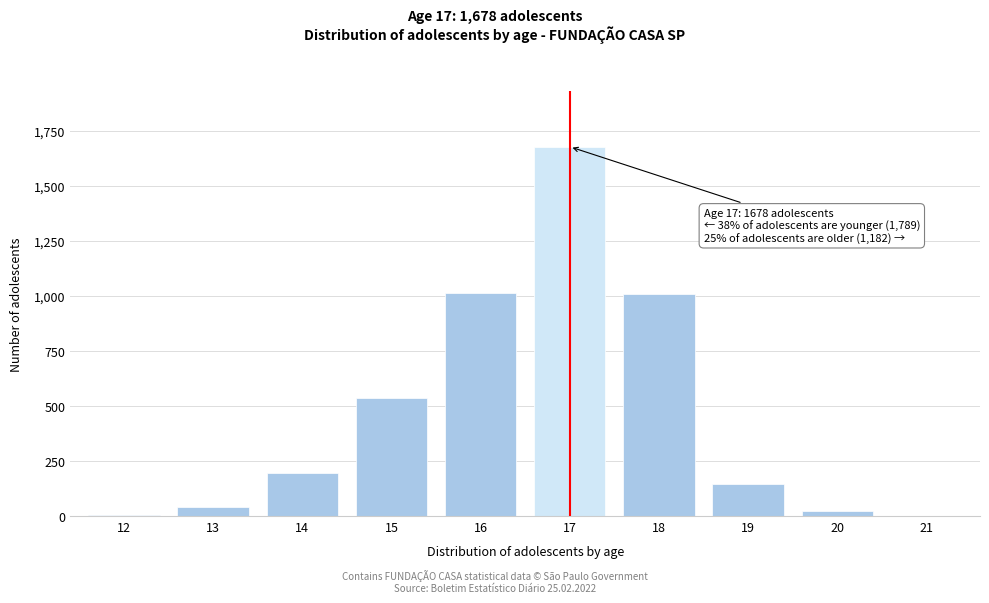

What is the maximum value shown in the chart?

1678